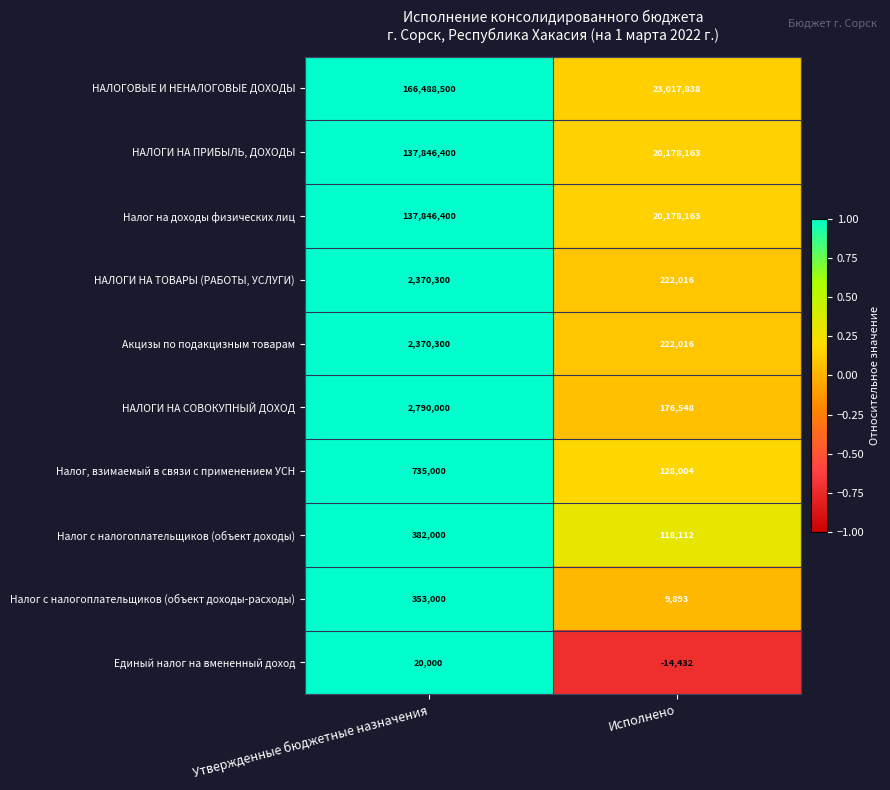

What is the sum of the Налог с налогоплательщиков (объект доходы-расходы) values at Утвержденные бюджетные назначения and Исполнено?

362893